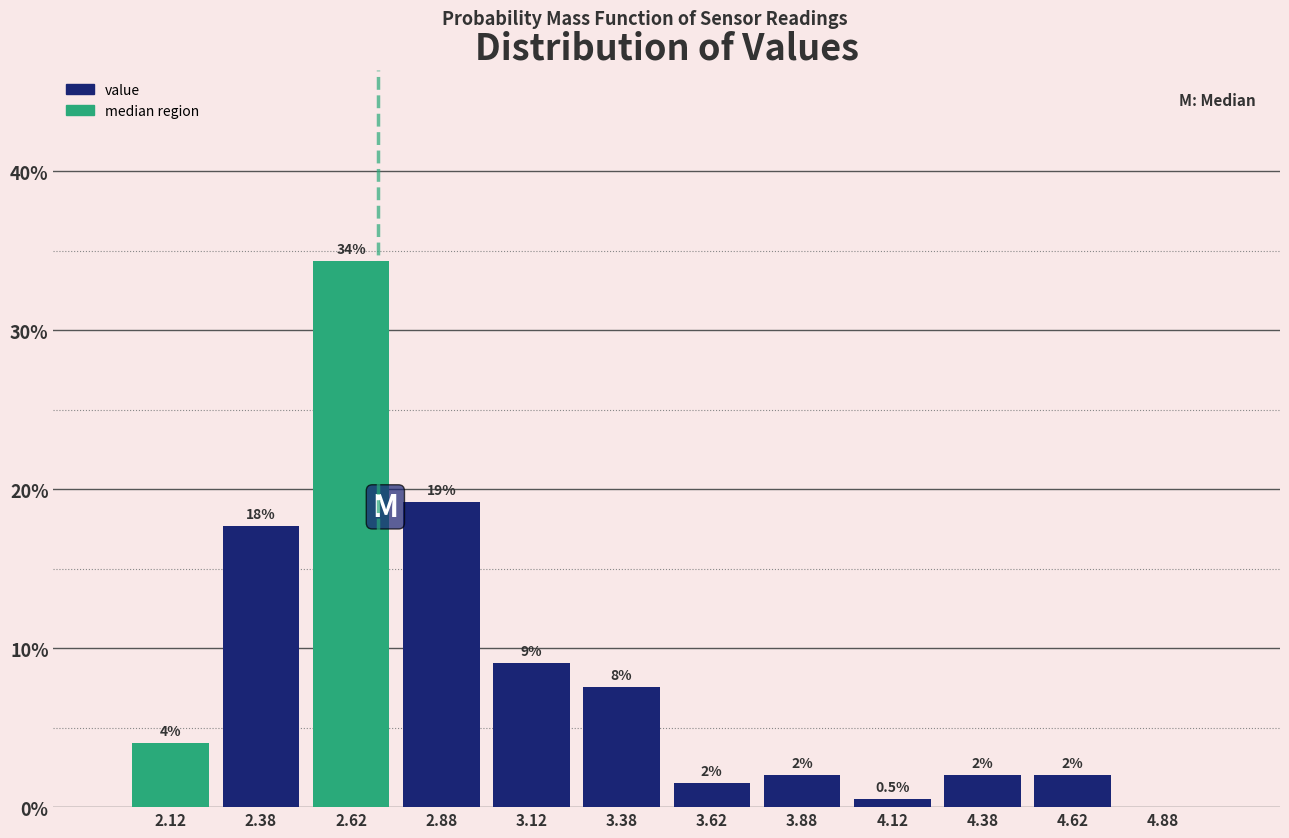

Over which range of the x-axis is the bar tallest?

2.50 to 2.75